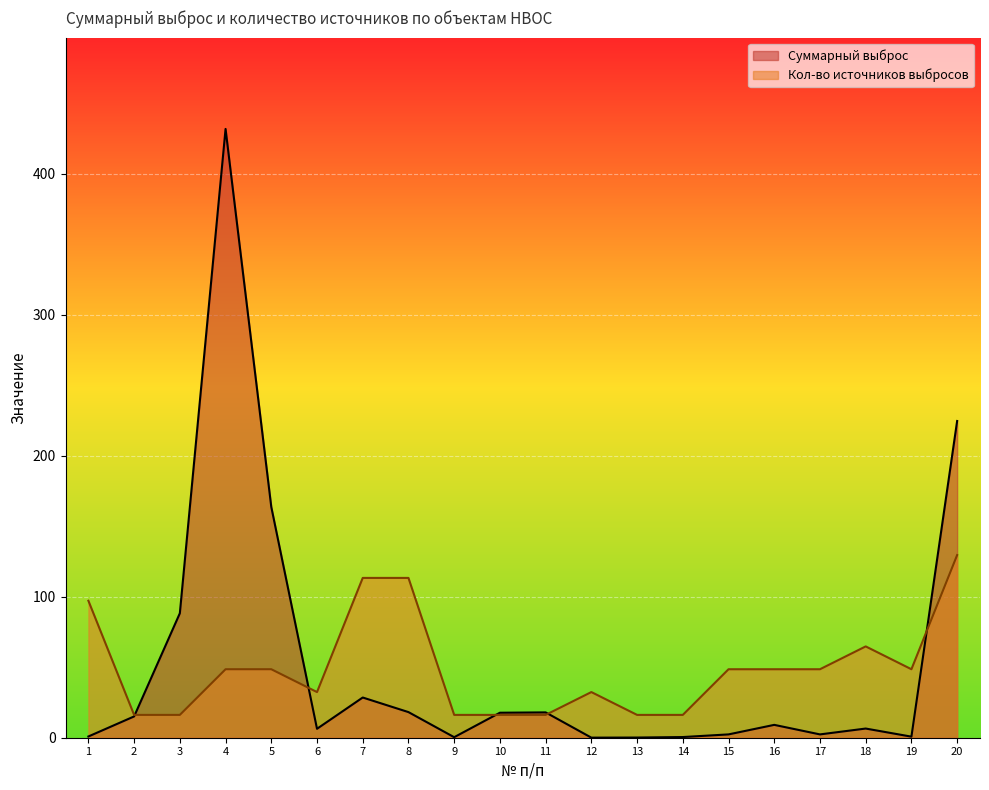

Between which two adjacent categories do Суммарный выброс and Кол-во источников выбросов first intersect?

2 and 3